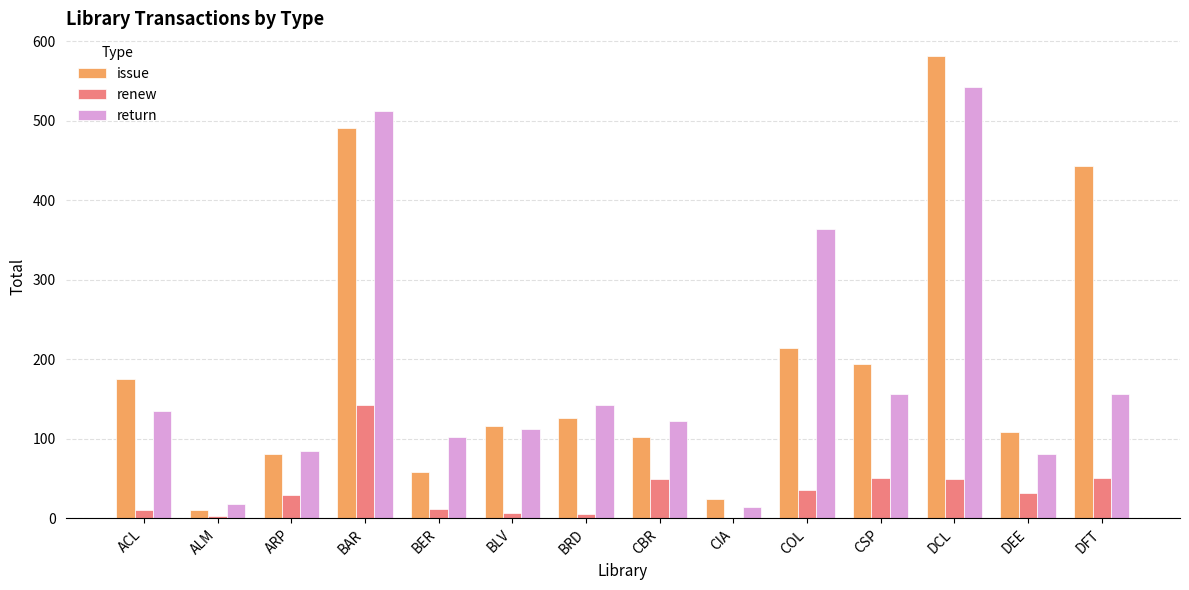

What is the sum of the renew values at CSP and DFT?

102